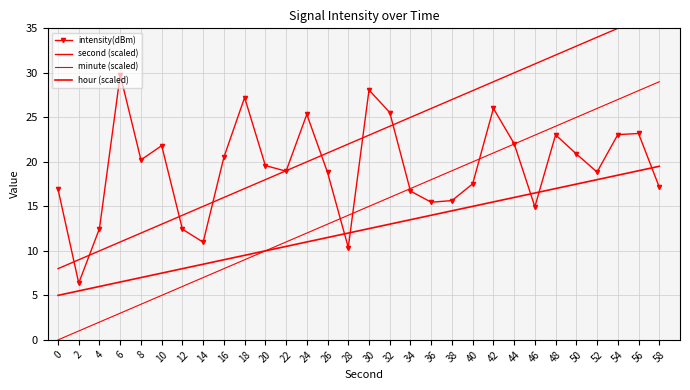

At 46, list the series in order from largest to smallest.

second (scaled), minute (scaled), hour (scaled), intensity(dBm)